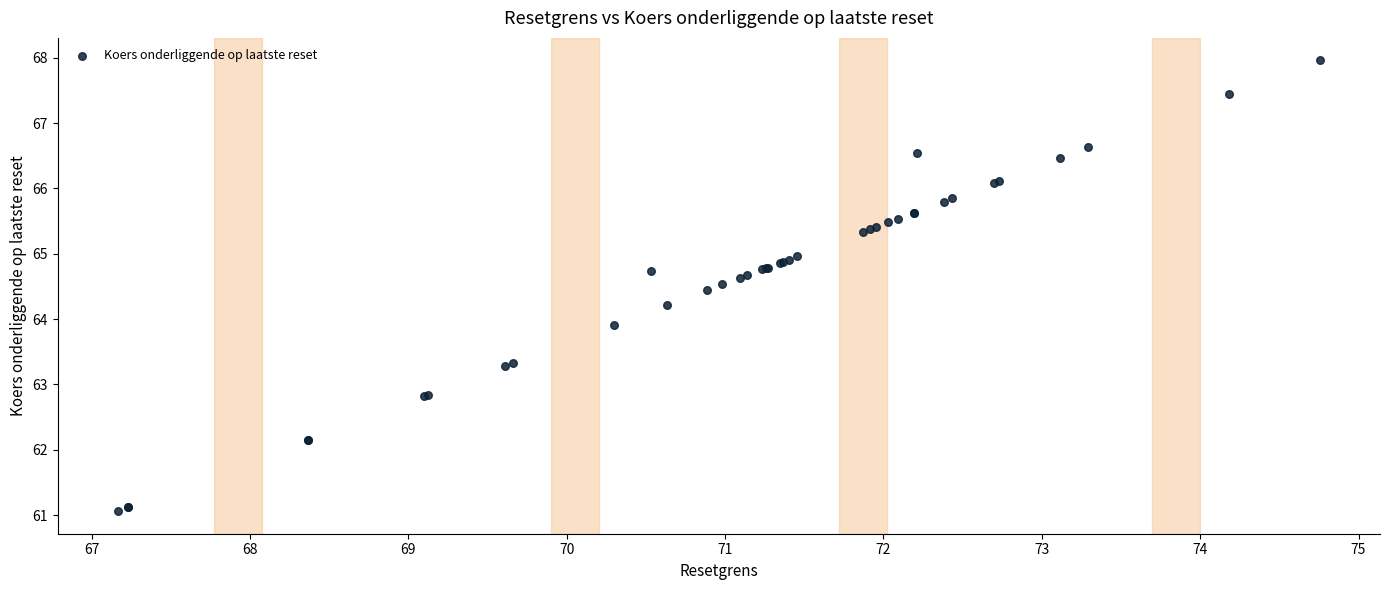

What Y value in the scatter plot is closest to 64?

63.9